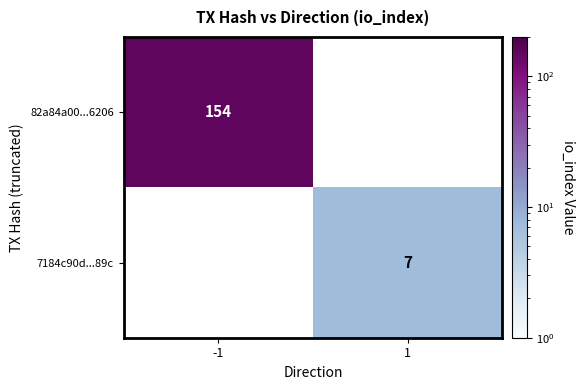

Which label corresponds to the largest value in the chart?

-1